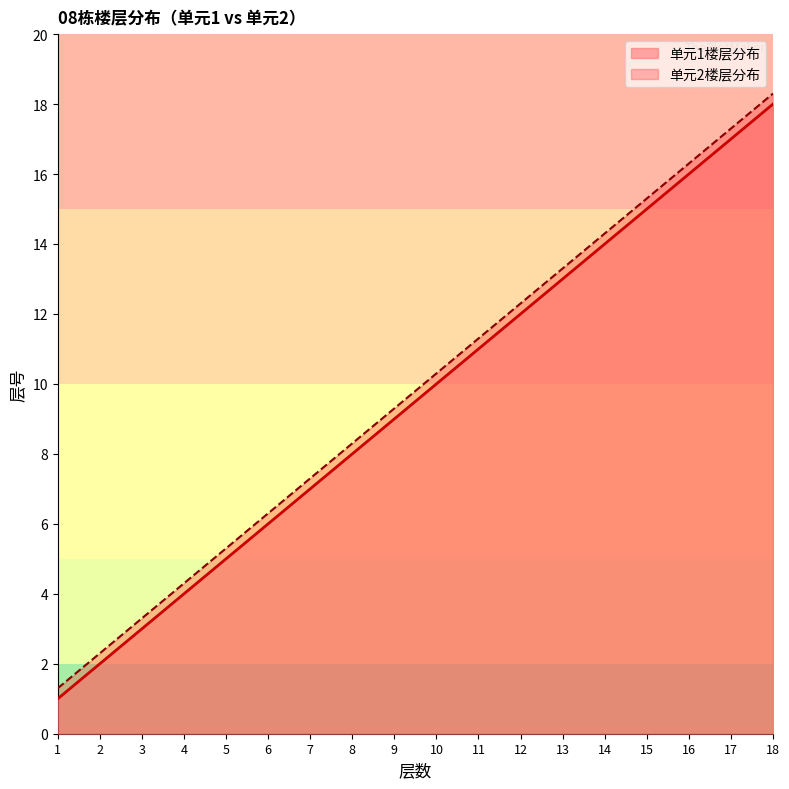

Rank the series by their maximum value, from lowest to highest.

单元1楼层分布, 单元2楼层分布